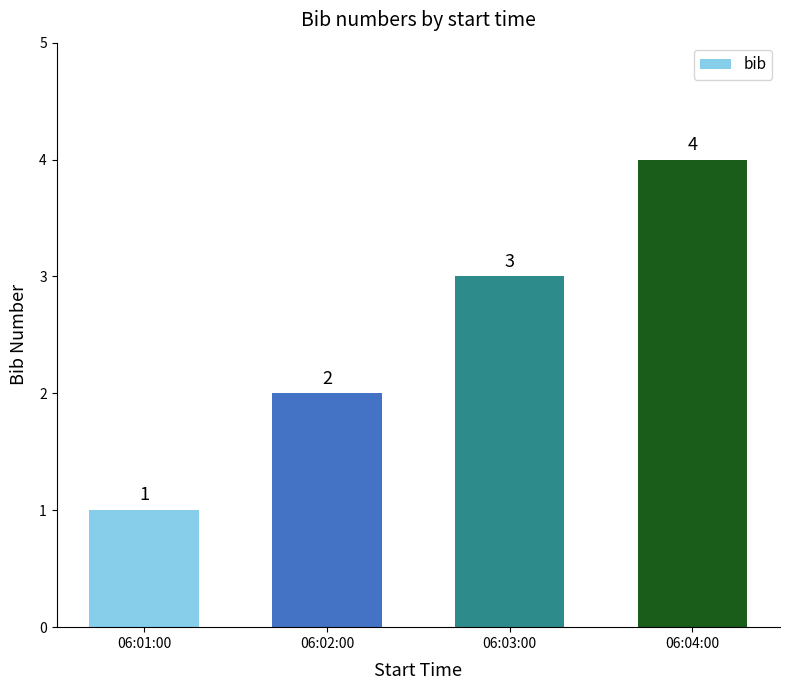

What is the value of the 1st bar from the left?

1